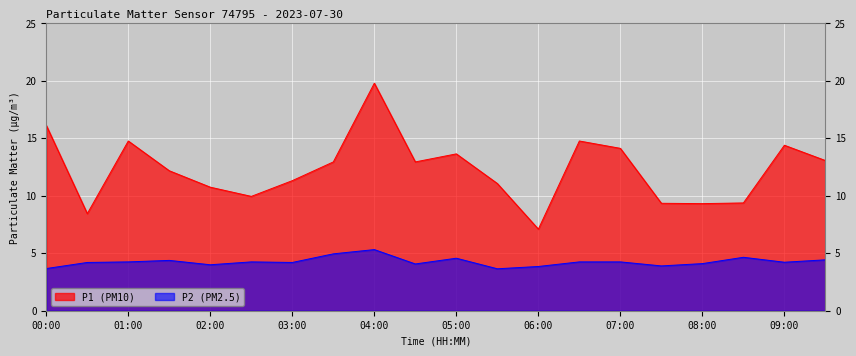

How many interior local valleys does the P2 series have?

6